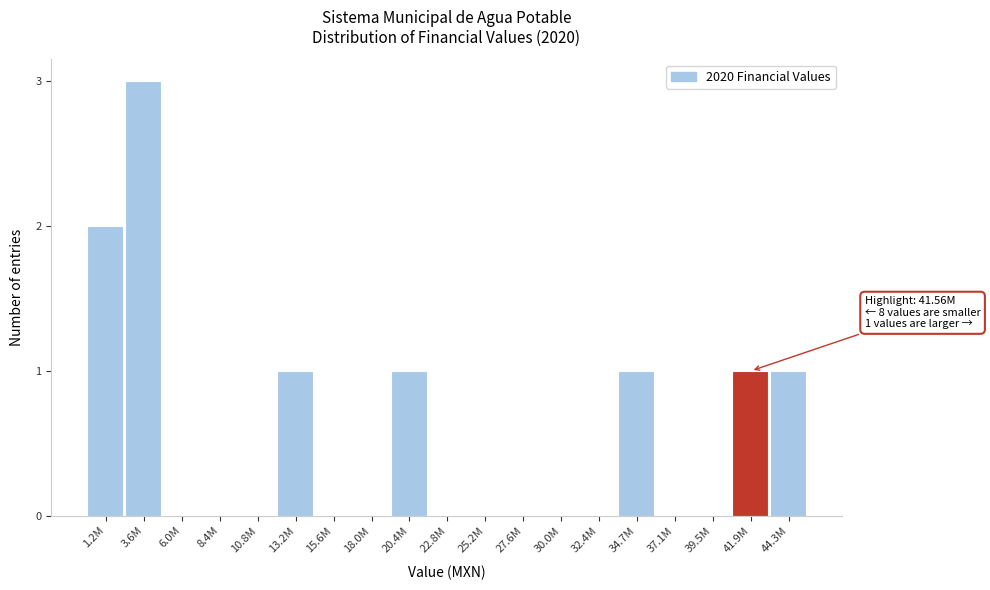

Reading left to right, list all the values displayed in this chart.

1.2M=2	3.6M=3	6.0M=0	8.4M=0	10.8M=0	13.2M=1	15.6M=0	18.0M=0	20.4M=1	22.8M=0	25.2M=0	27.6M=0	30.0M=0	32.4M=0	34.7M=1	37.1M=0	39.5M=0	41.9M=1	44.3M=1